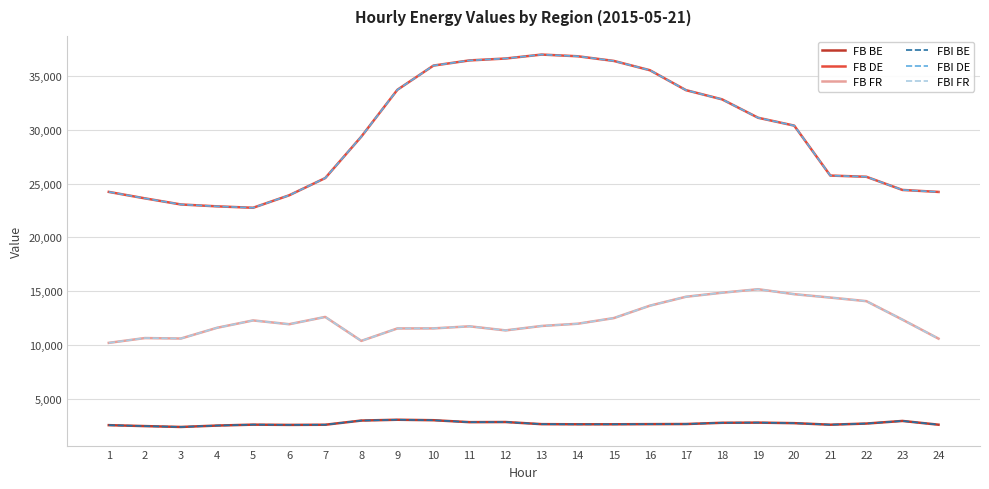

What is the difference between the FB DE values at 6 and 17?

9783.8